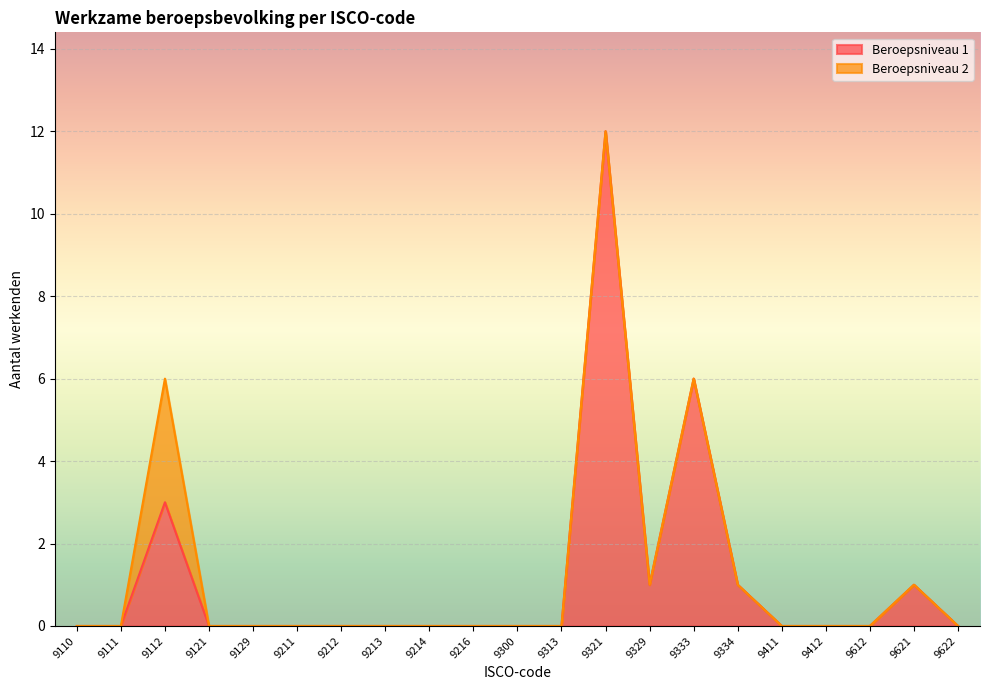

Is it true that the value at 9212 is 8?

False